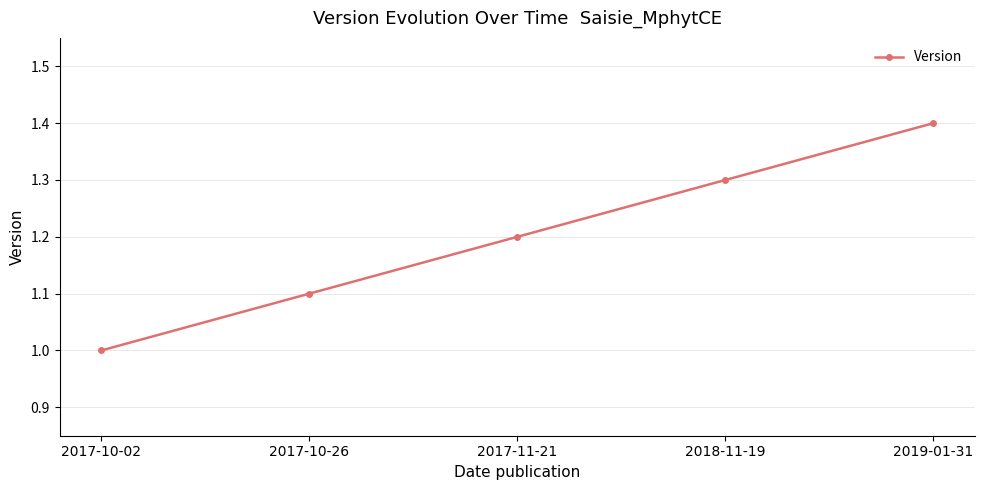

What is the average value?

1.2